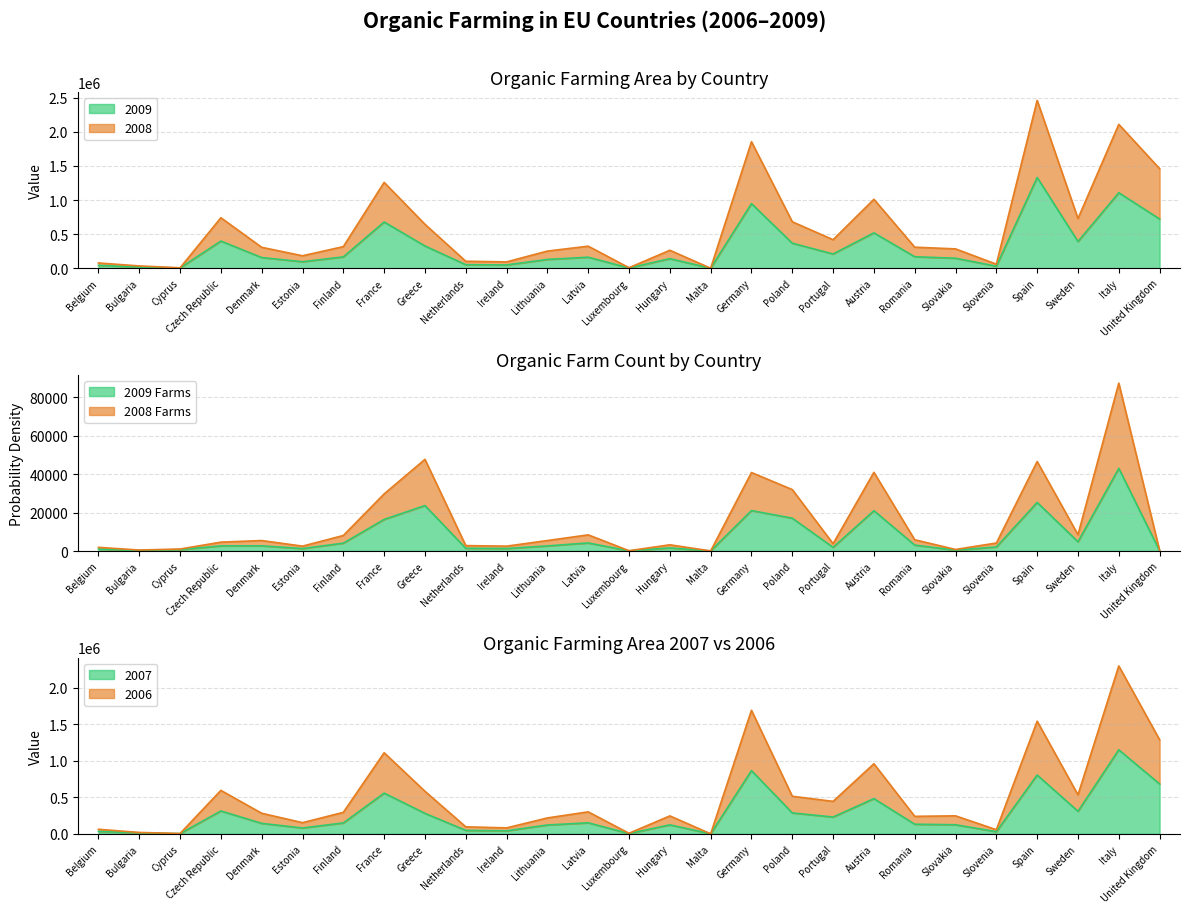

True or false: 2008 Organic Farms has more than 1 points higher than both neighbors.

True